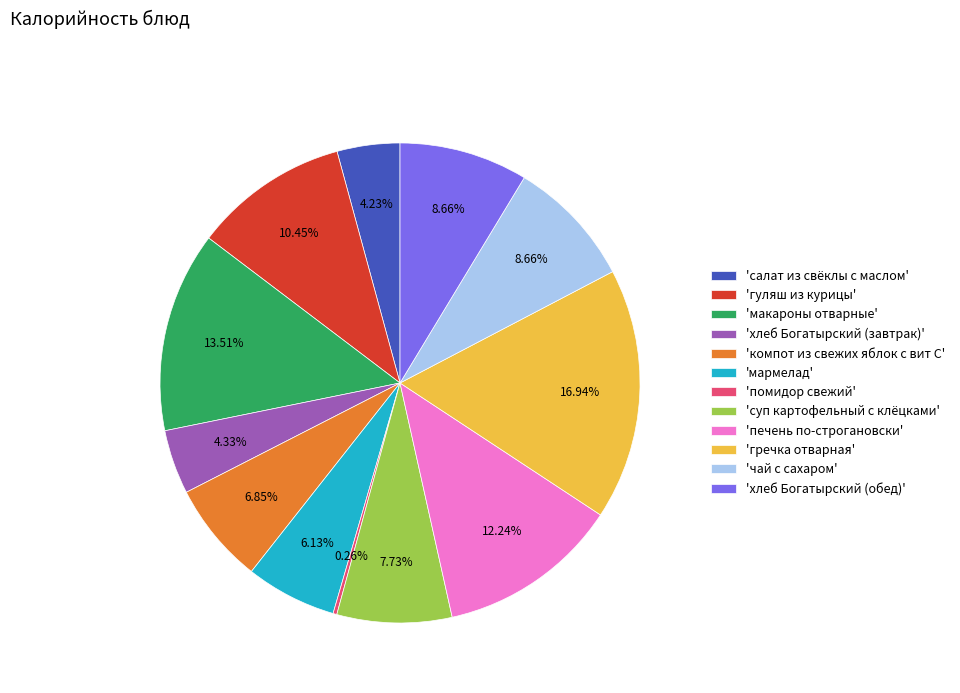

Is the sum of 'салат из свёклы с маслом' and 'суп картофельный с клёцками' greater than half?

No